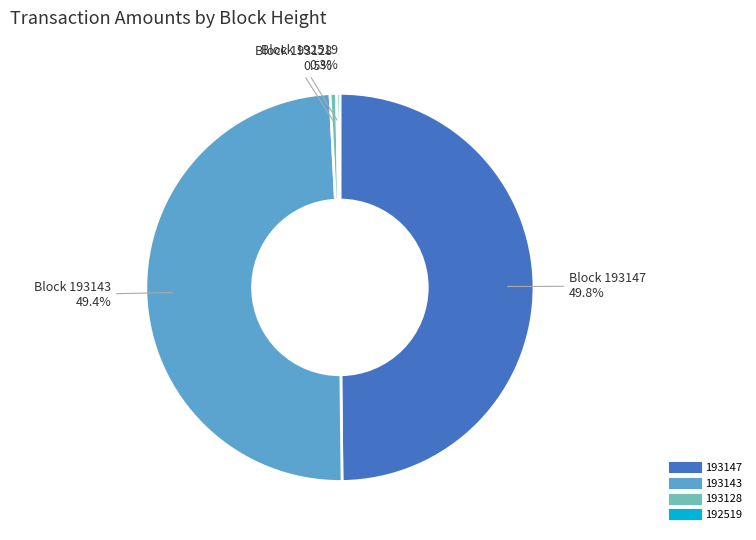

Between 193147 and 193128, which is larger?

193147